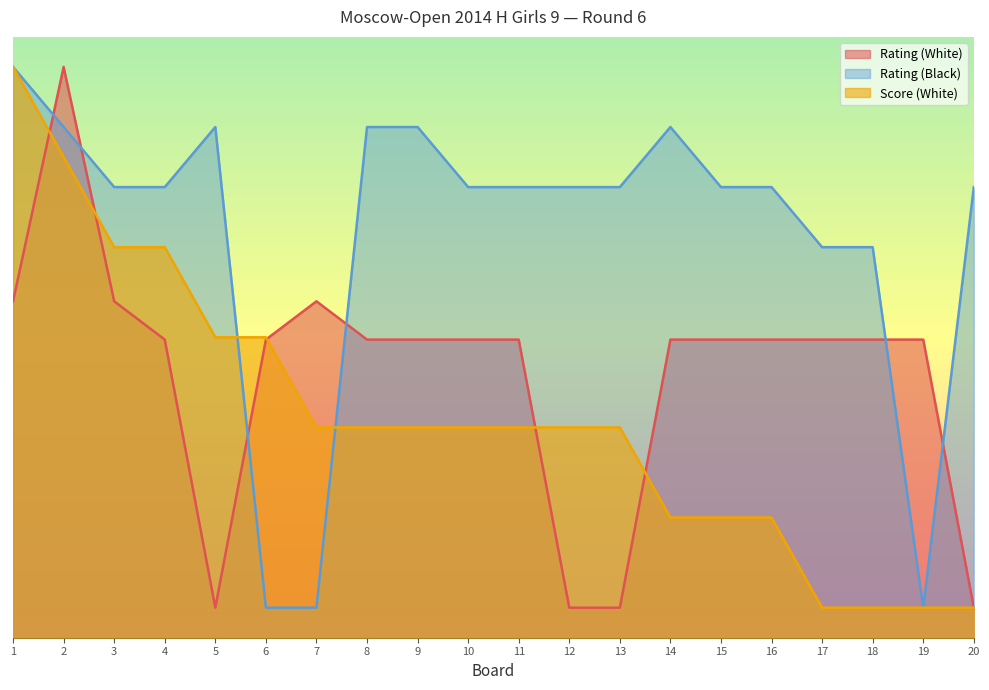

How many series are shown in this chart?

3